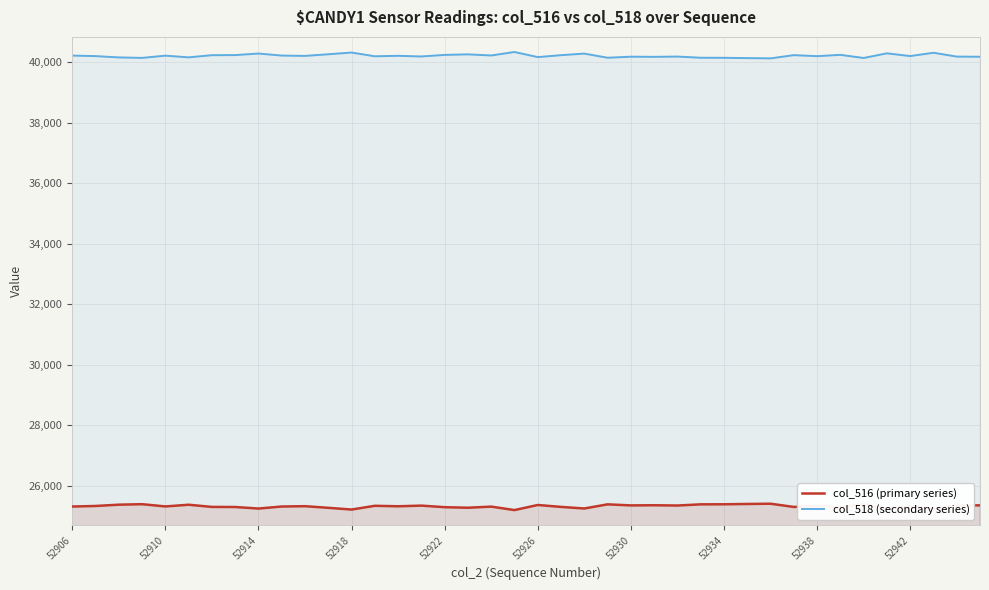

True or false: col_516 (primary series) and col_518 (secondary series) cross at least once.

False